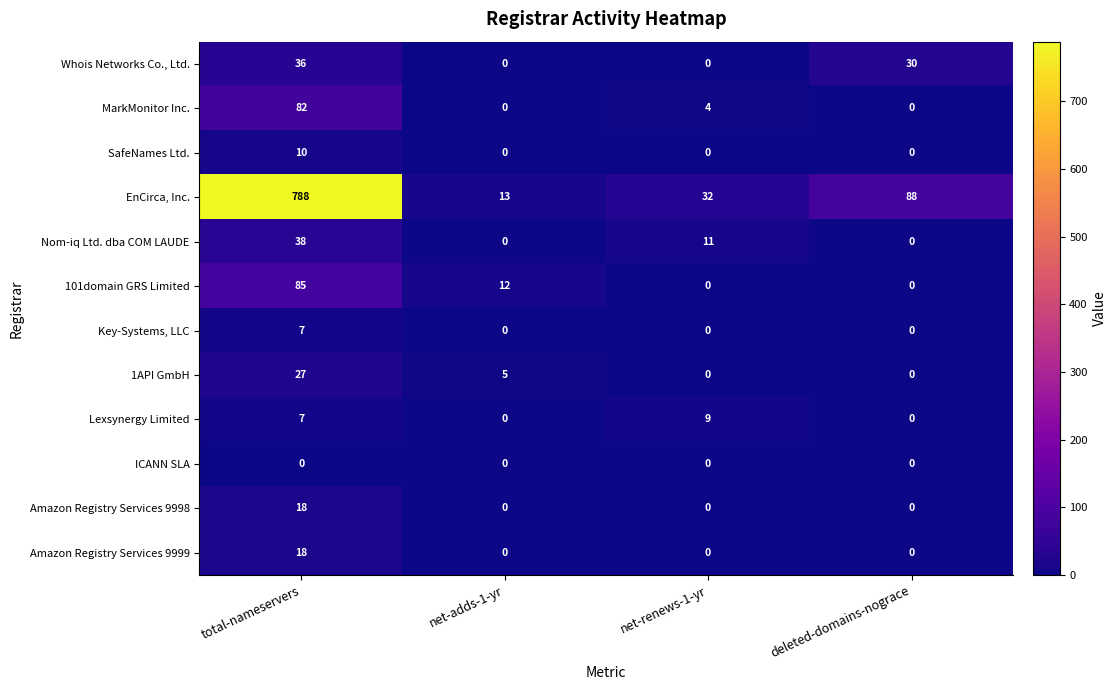

Which series has the largest range (max minus min)?

EnCirca, Inc.